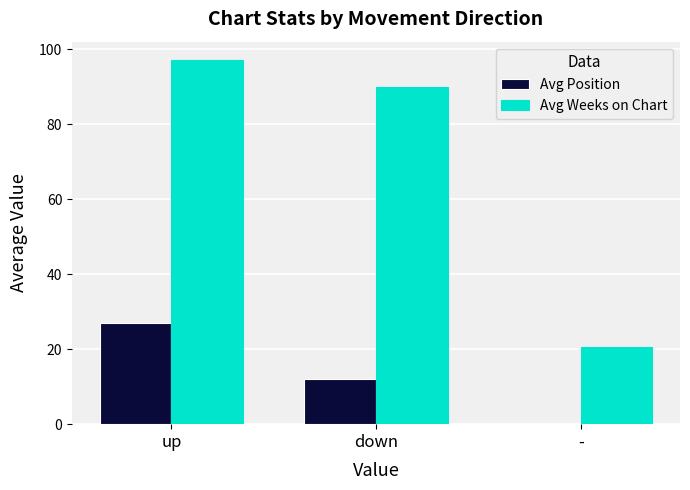

Are the bars grouped side by side (vs. stacked)?

Yes